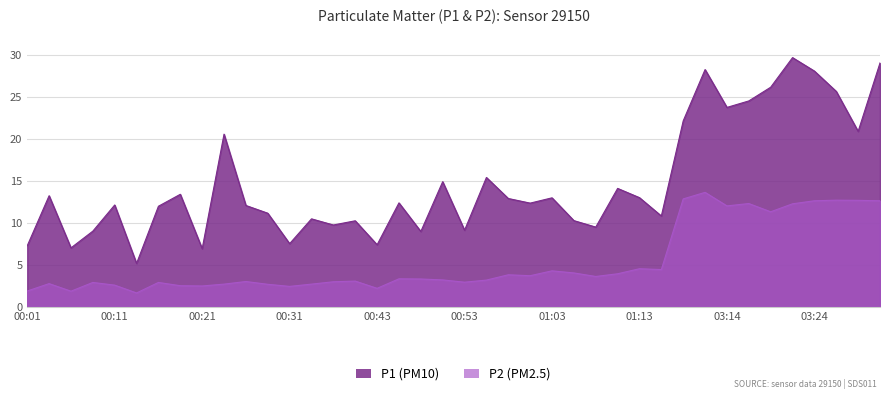

In P1, how many points are higher than both neighbors (excluding endpoints)?

13